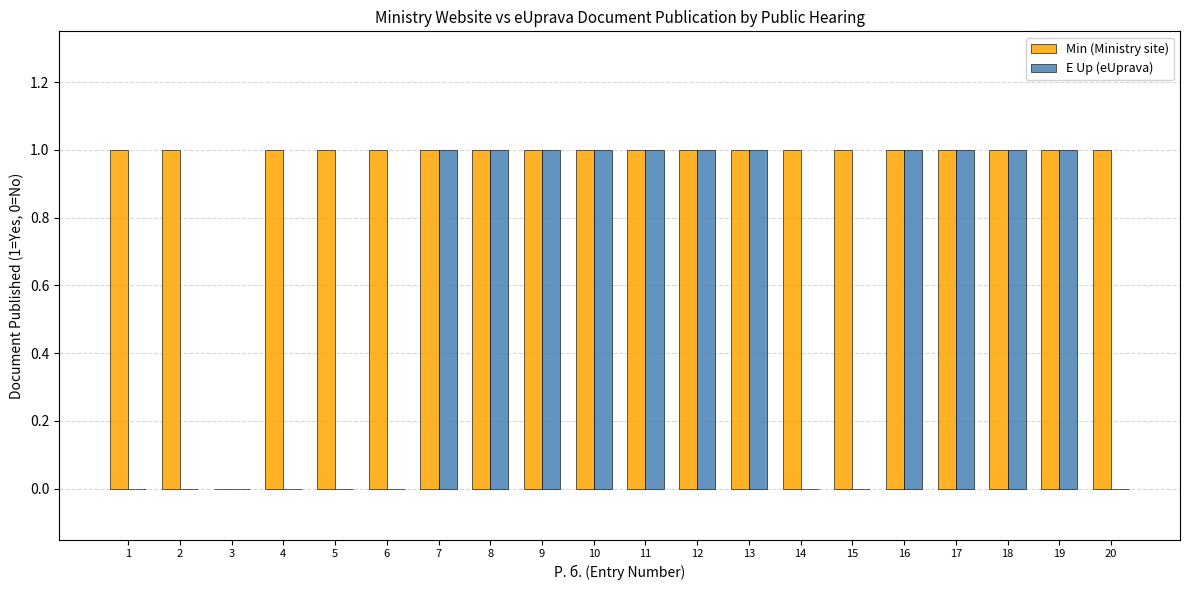

The value of E Up (eUprava) at 8 is 2. True or false?

False